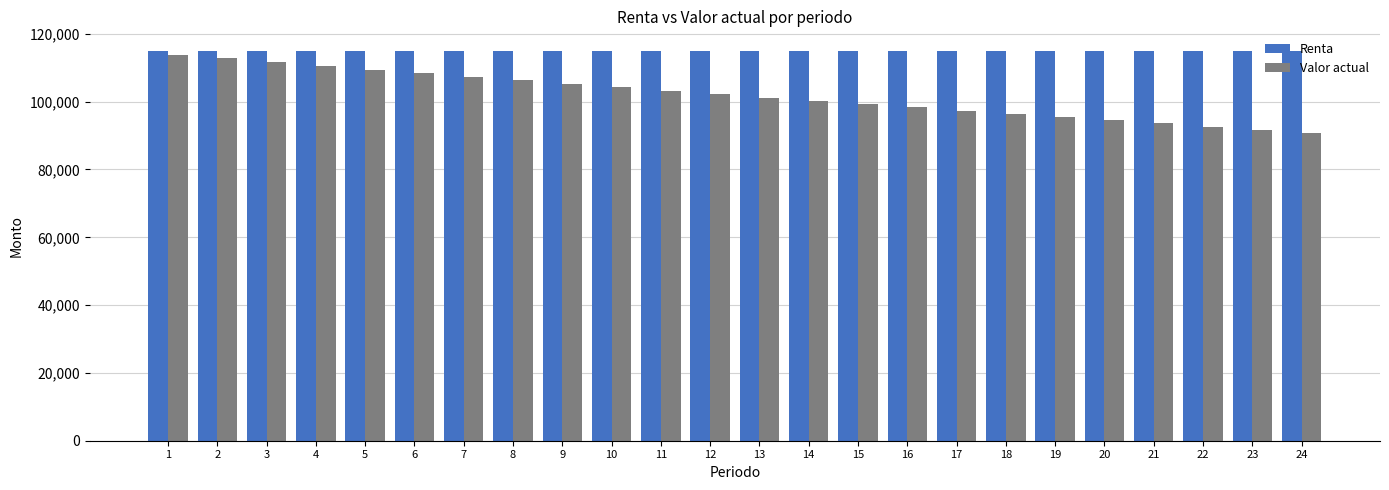

What is the difference between the second highest and minimum values in the Valor actual series?

21900.3